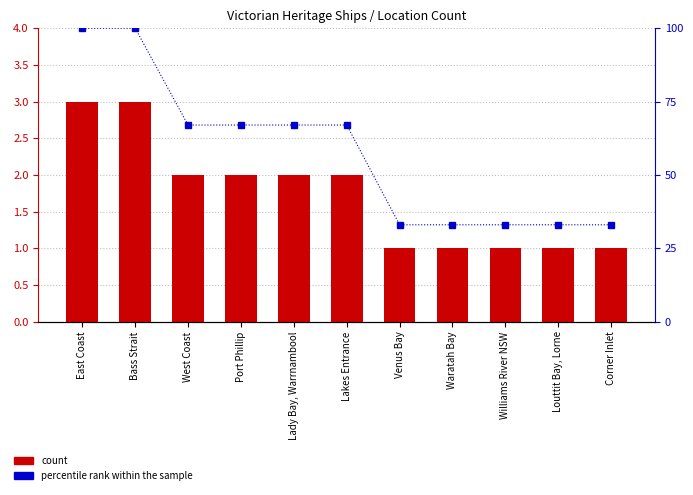

Rank the series at Lady Bay, Warrnambool from highest to lowest value.

percentile rank within the sample, count